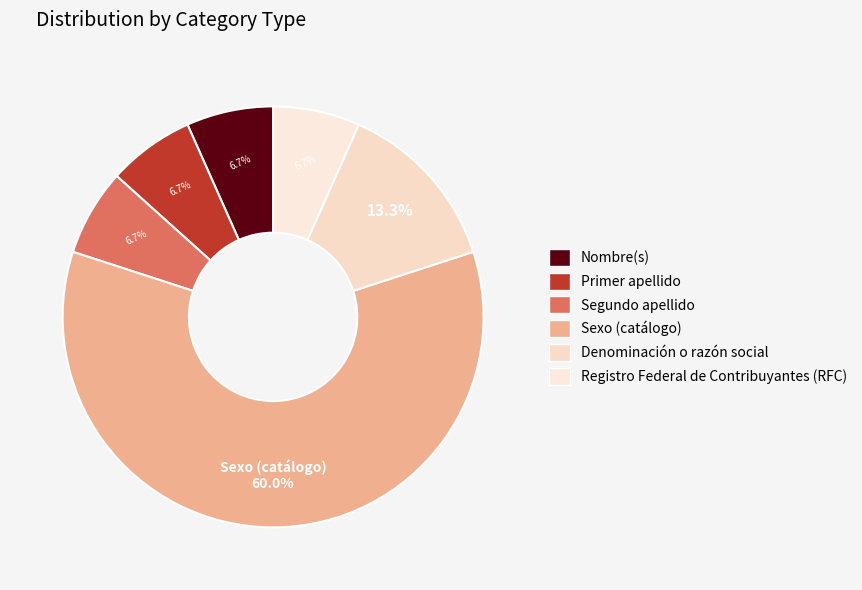

What is the majority slice?

Sexo (catálogo)